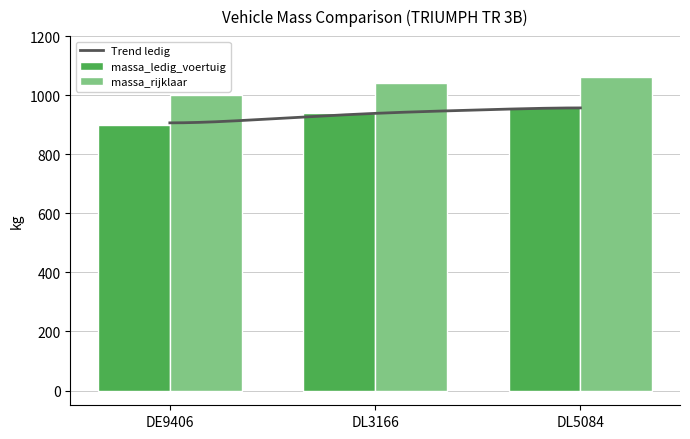

The value of massa_rijklaar at DE9406 is 1000. True or false?

True